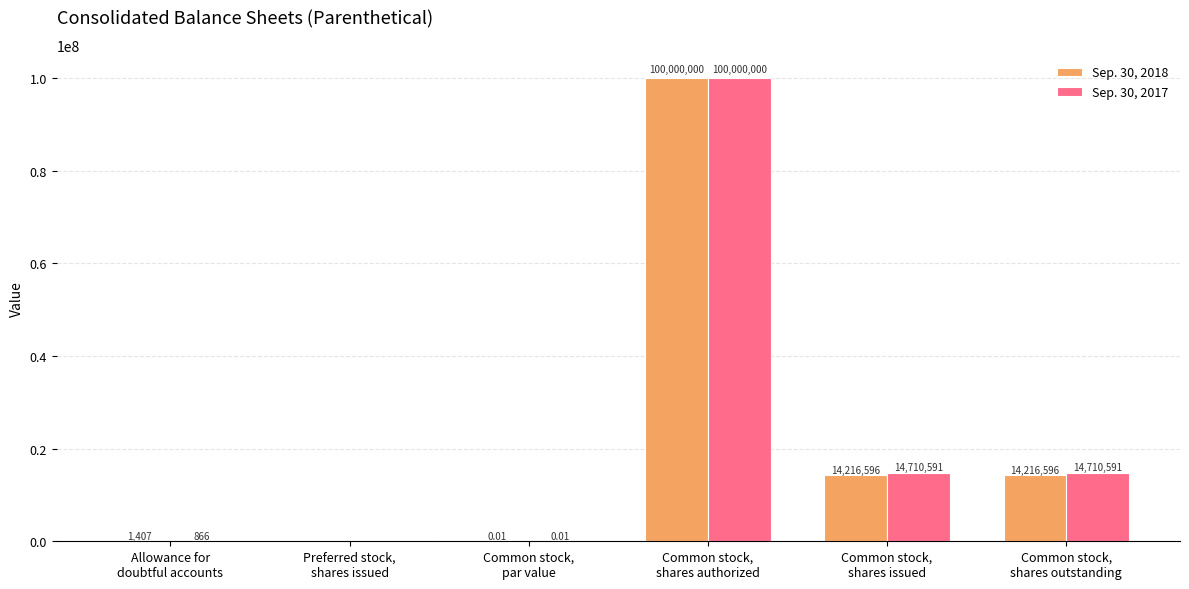

Which series has the largest total across all categories?

Sep. 30, 2017